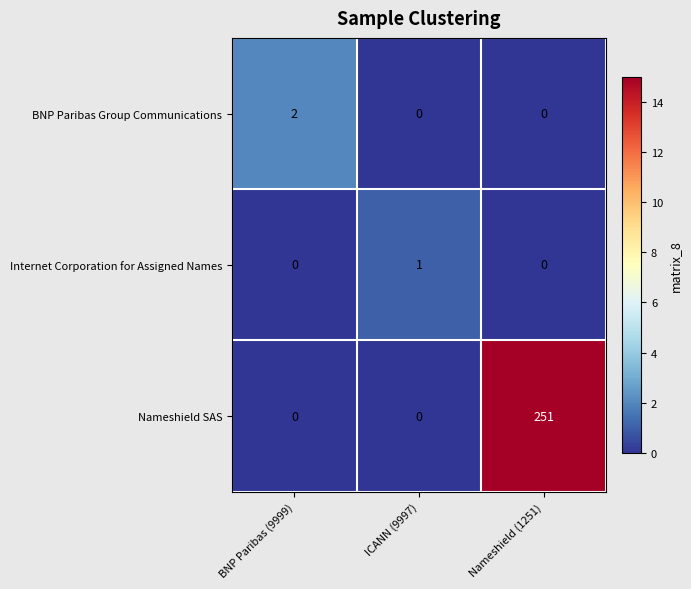

What is the sum of all Nameshield SAS values?

251